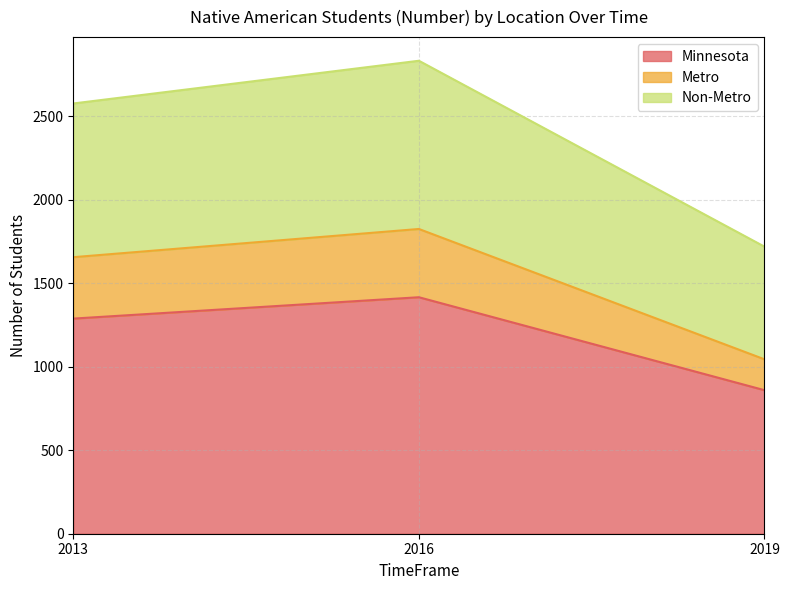

At which label does Metro first exceed 1657?

2016